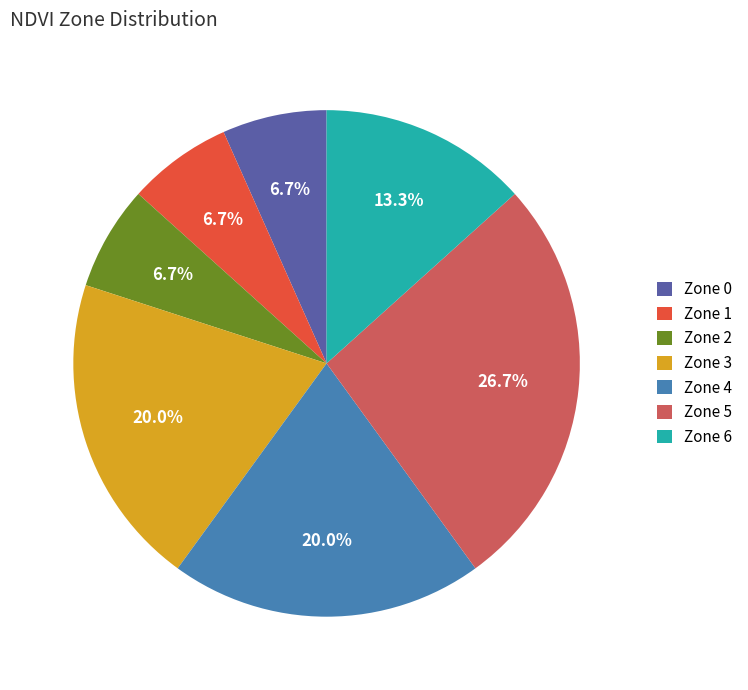

How many segments does this pie chart have?

7